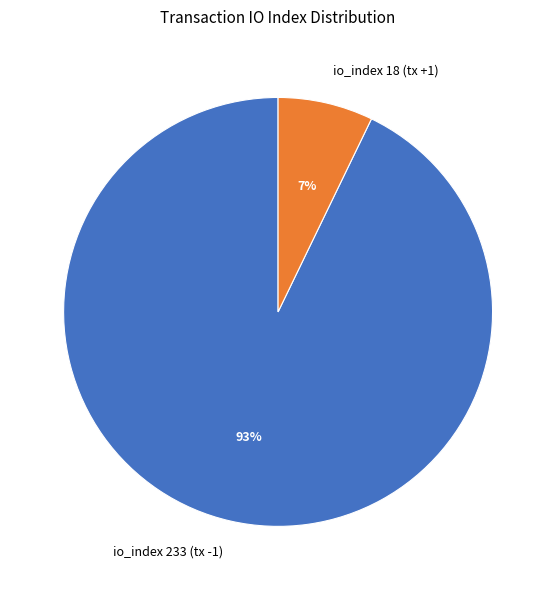

To the nearest percent, what is the average slice percentage?

50%